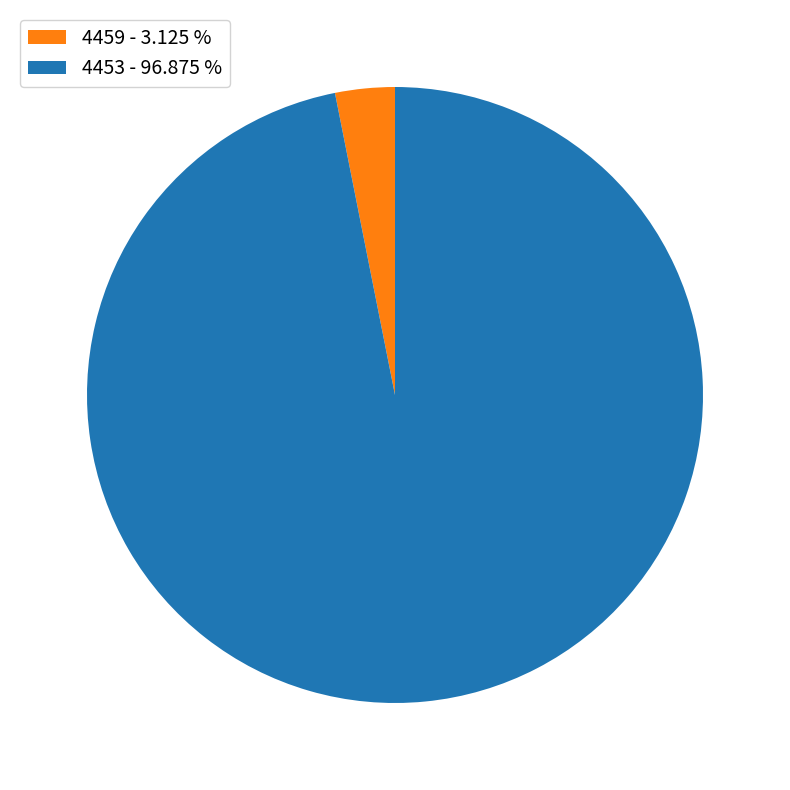

Do 4459 - 3.125 % and 4453 - 96.875 % together represent more than half of the pie?

Yes